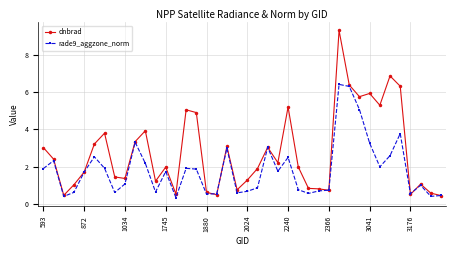

Which series has the largest range (max minus min)?

dnbrad